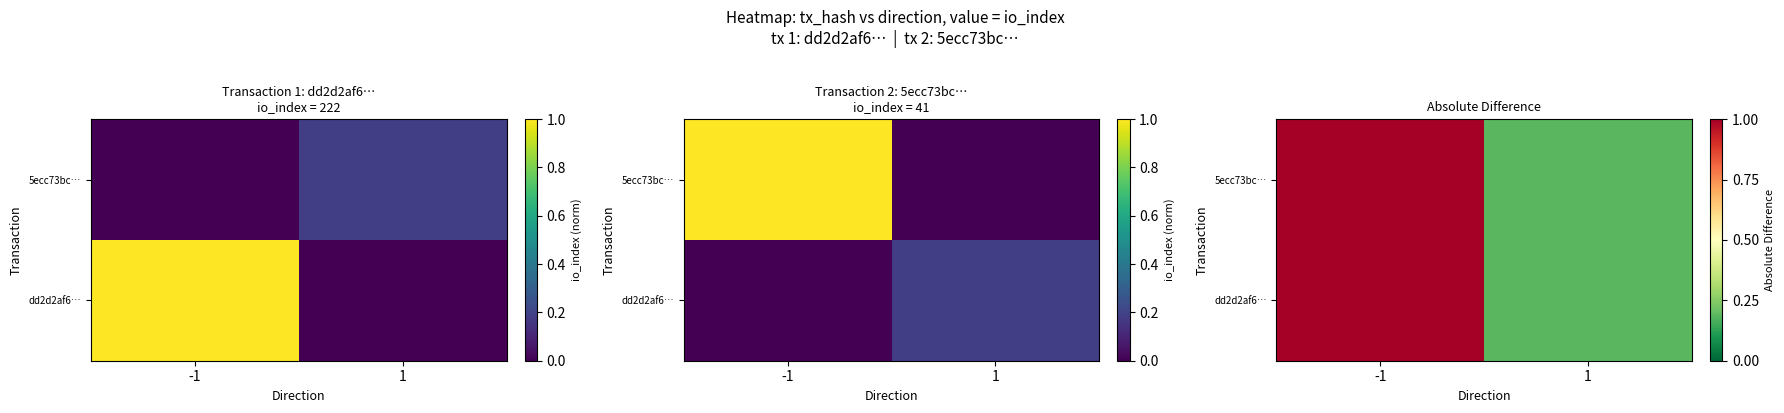

At which label does 5ecc73bc… reach its minimum?

1